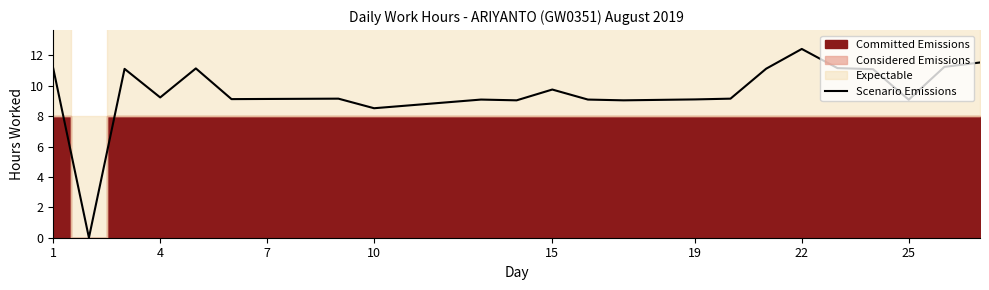

How many lines are shown in the chart?

1